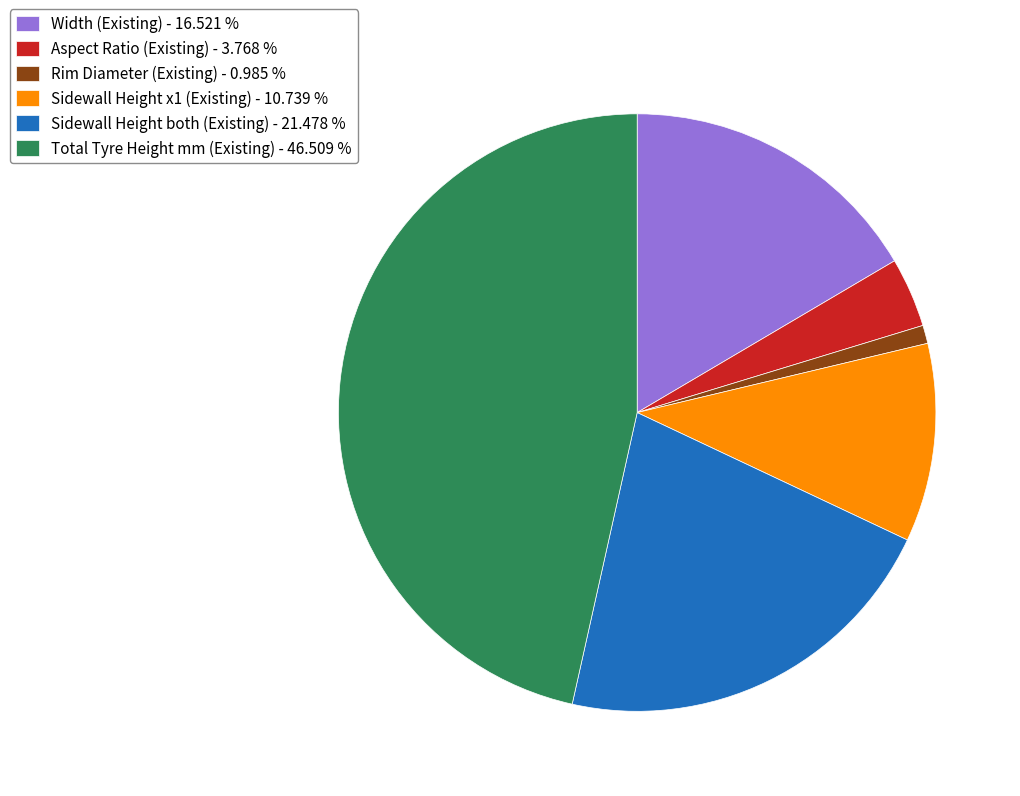

Is the sum of Sidewall Height both (Existing) - 21.478 % and Sidewall Height x1 (Existing) - 10.739 % greater than half?

No